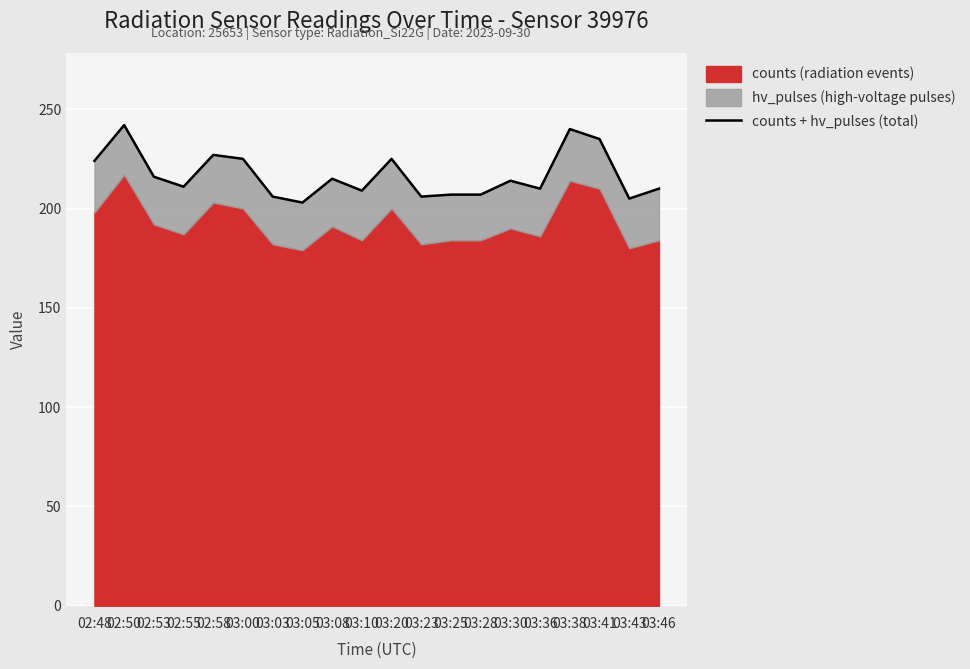

What is the maximum value shown in the chart?

242